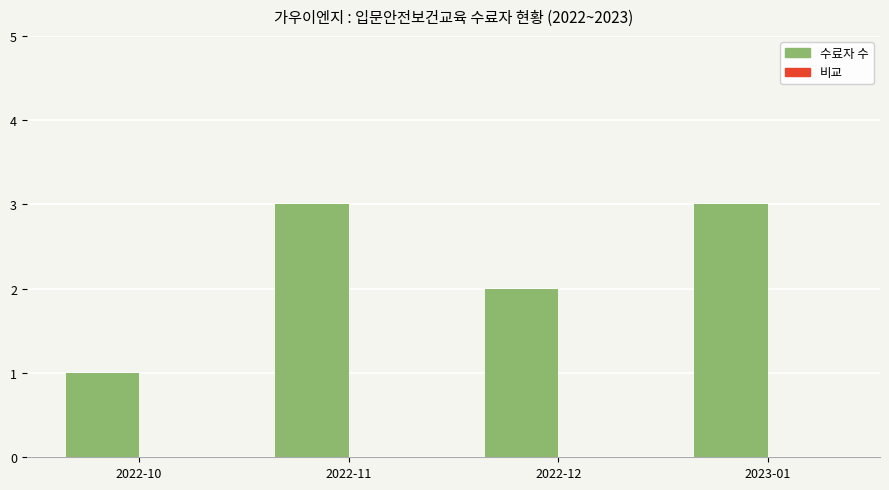

Reading right to left, transcribe all the data shown in this chart.

3	2	3	1